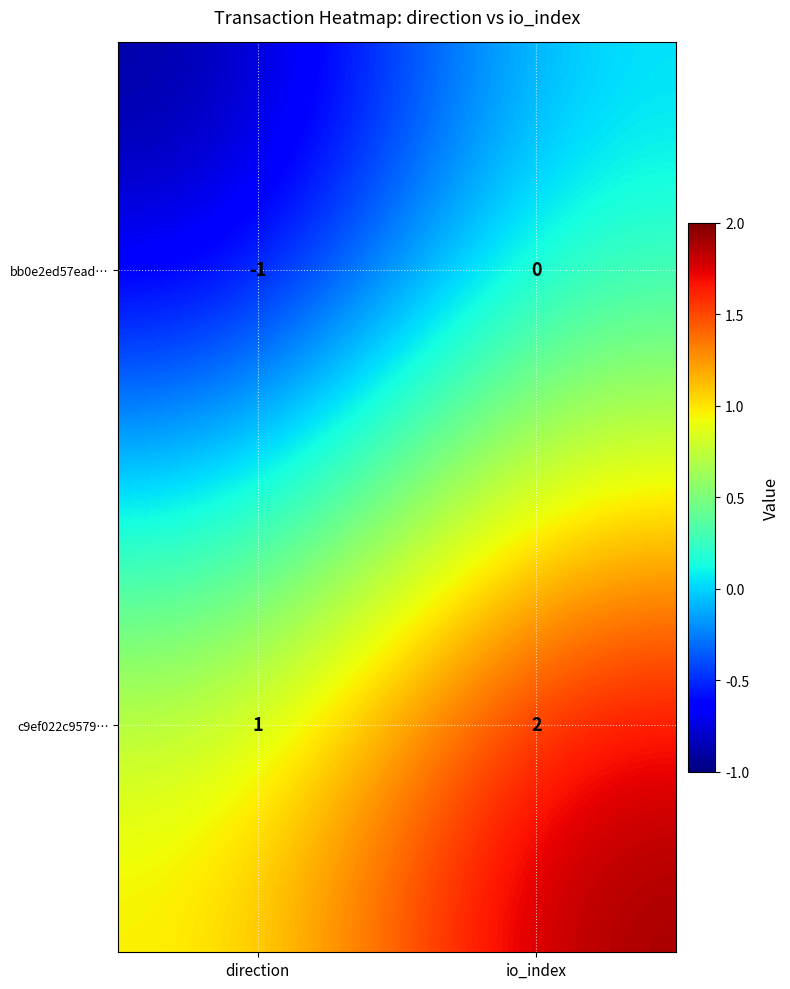

Which label corresponds to the smallest value in the chart?

direction